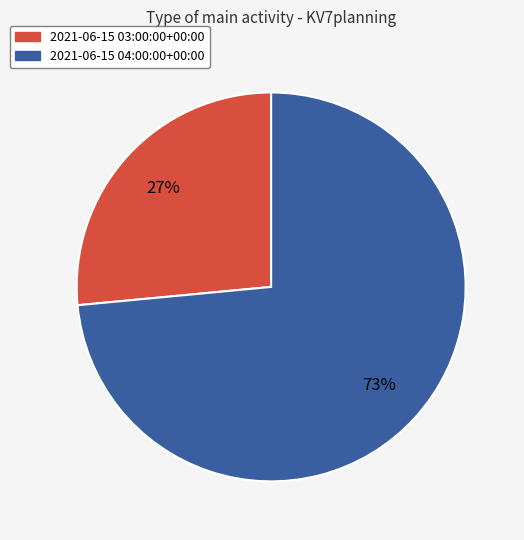

Which category has the smallest portion of the pie?

2021-06-15 03:00:00+00:00